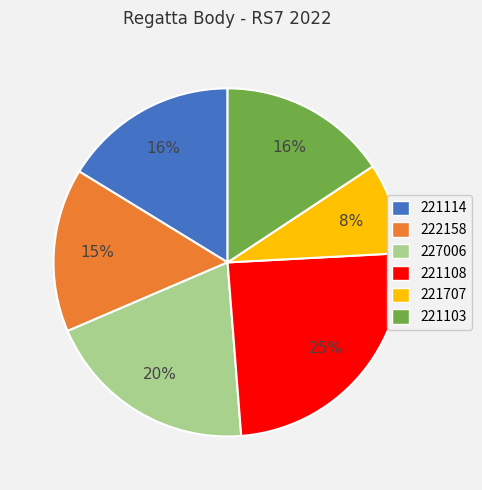

Which has a higher value, 227006 or 221103?

227006